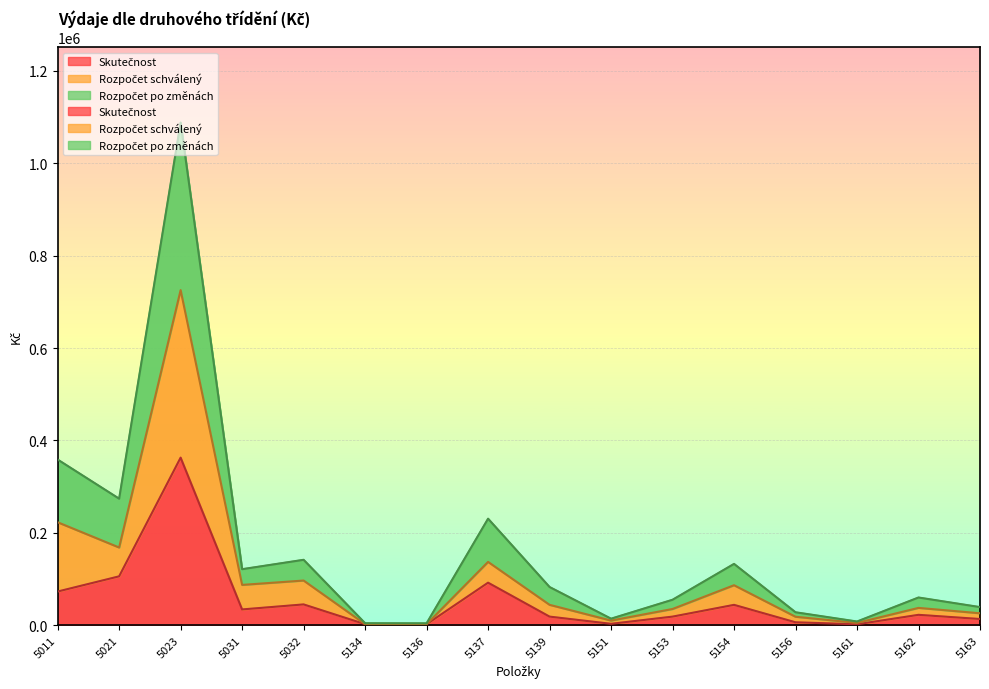

Which series has the largest total across all categories?

Rozpočet po změnách